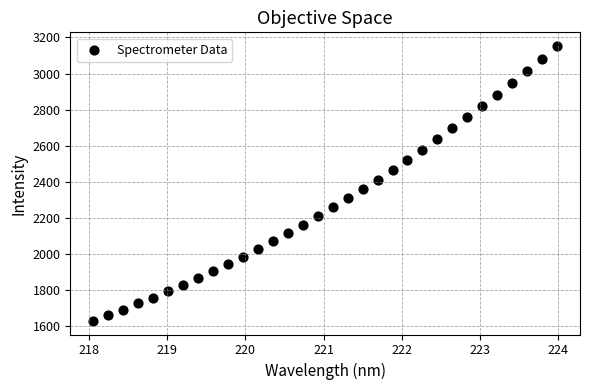

What is the range of Y values (max minus min)?

1521.6